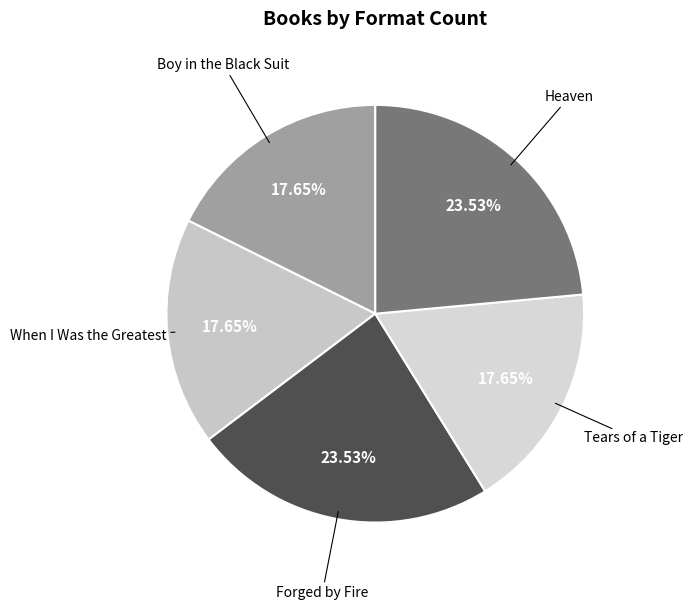

Is it true that Forged by Fire is 13% of the pie?

False